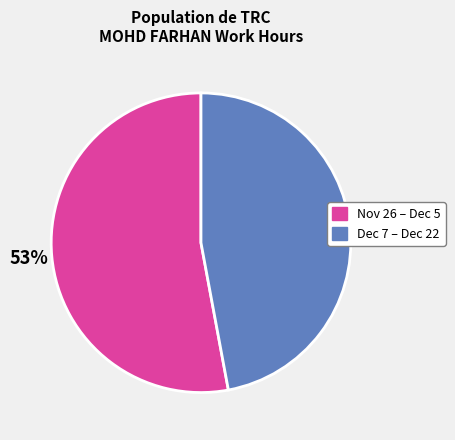

How many slices are in this pie chart?

2